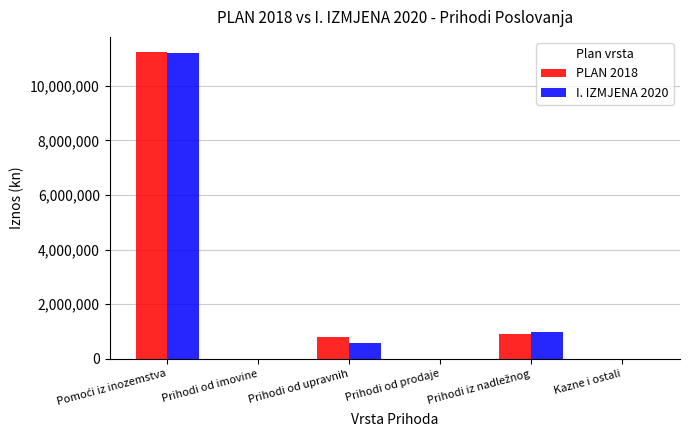

True or false: PLAN 2018 has a value of 0 at Kazne i ostali.

True